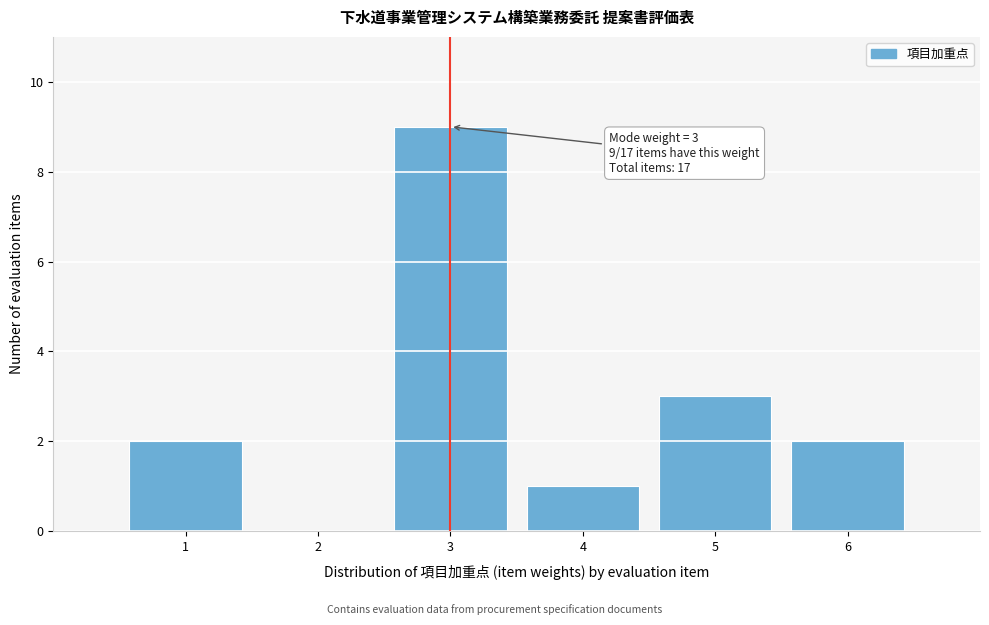

Which range on the x-axis has the tallest bar?

2.5 to 3.5